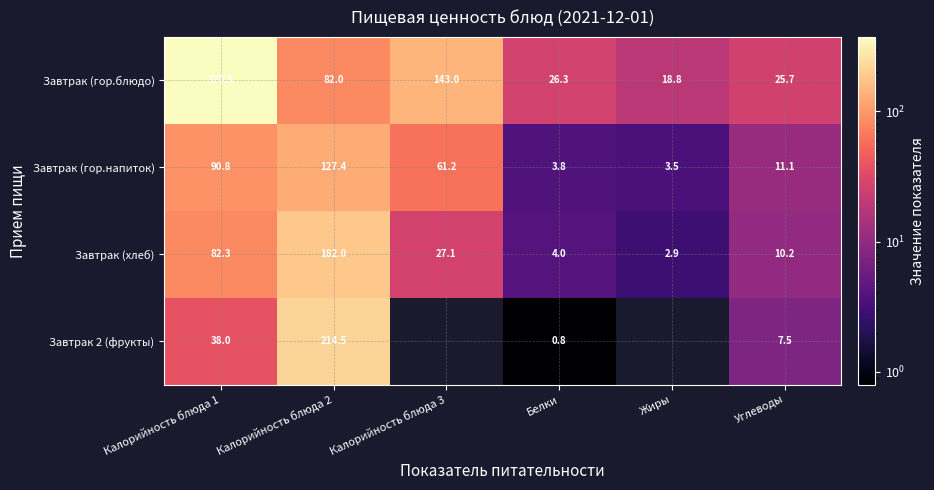

Where is Завтрак (хлеб) nearest to the value 92?

Калорийность блюда 1